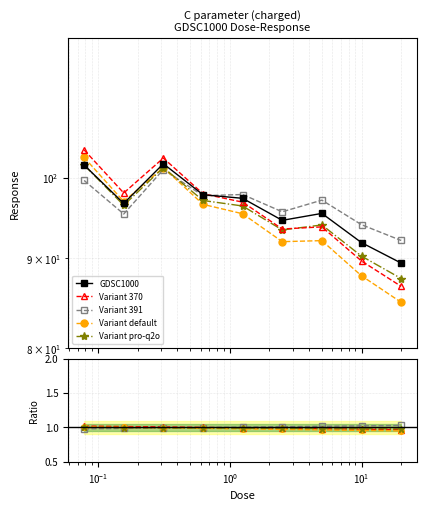

The value of Variant 391 at 7 is 0.2. True or false?

False